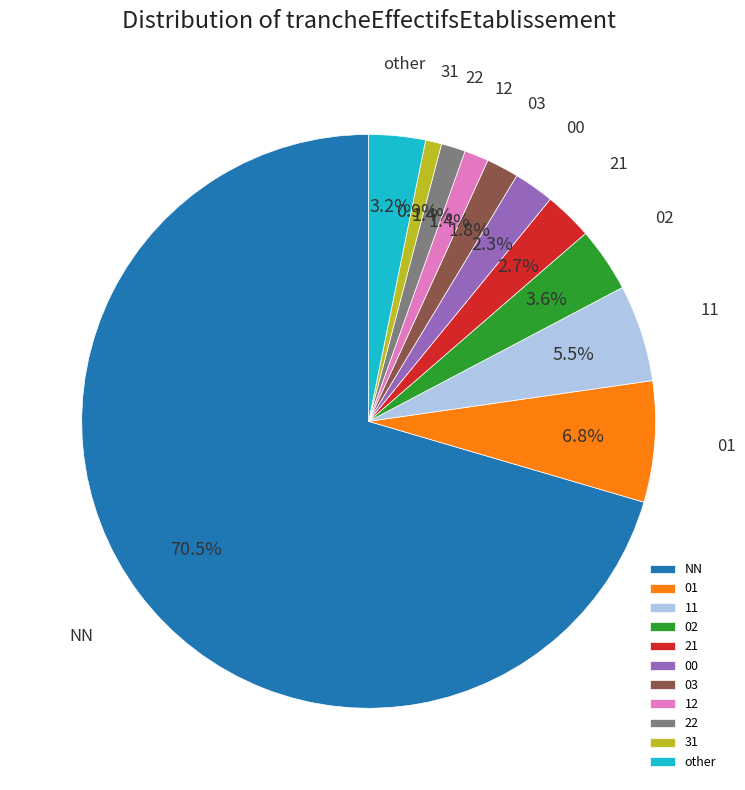

True or false: 02 accounts for 4% of the total.

True